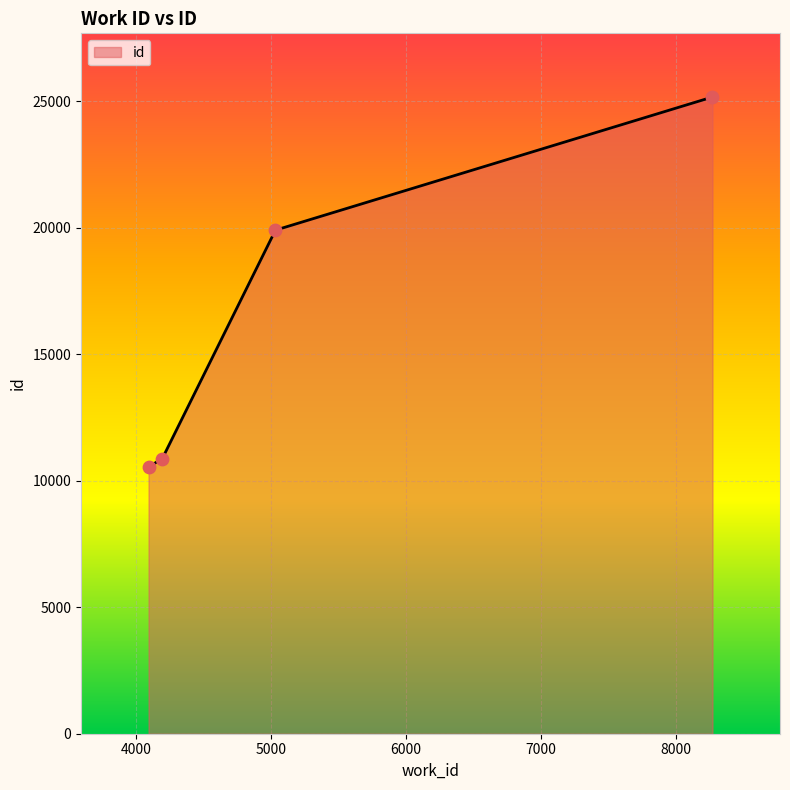

What is the maximum value shown in the chart?

25165